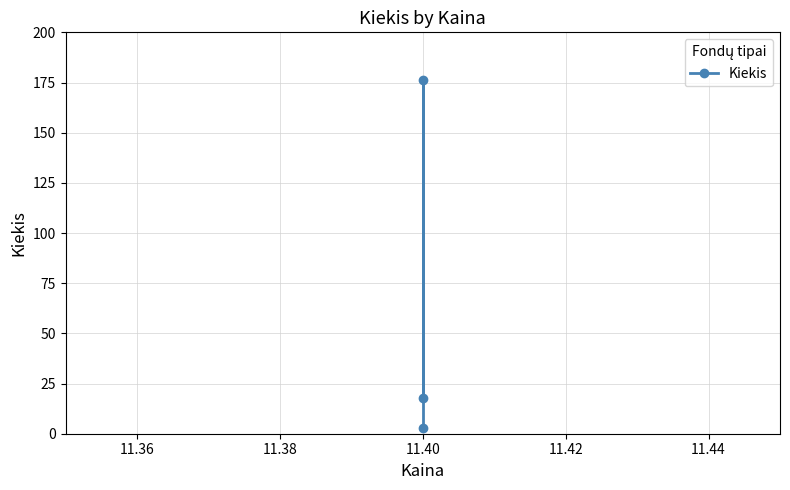

What is the sum of all values?

197